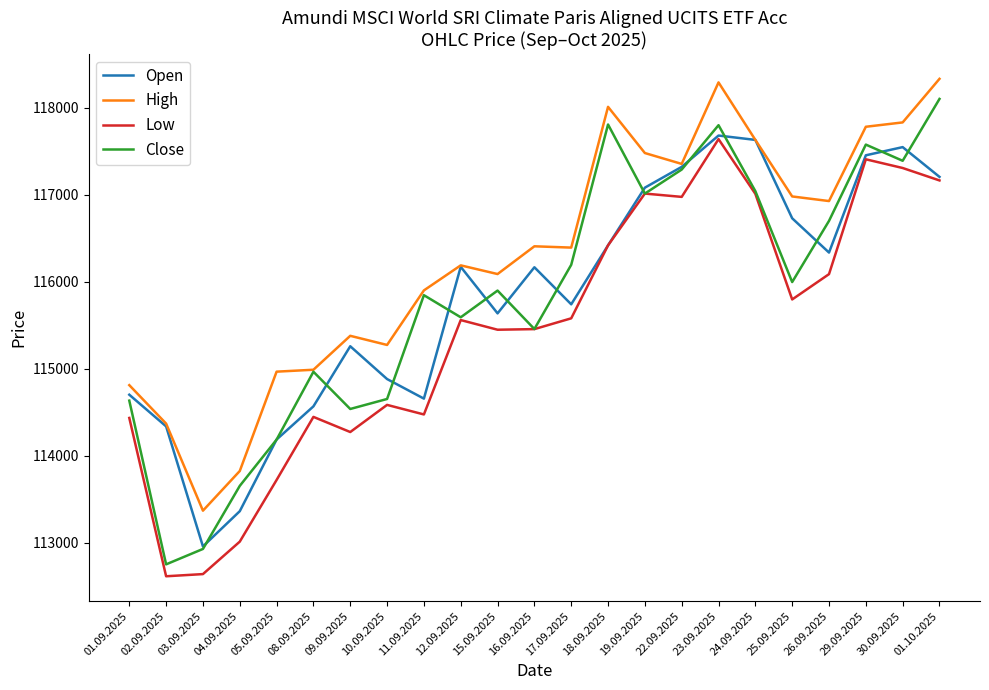

What is the smallest value displayed?

112613